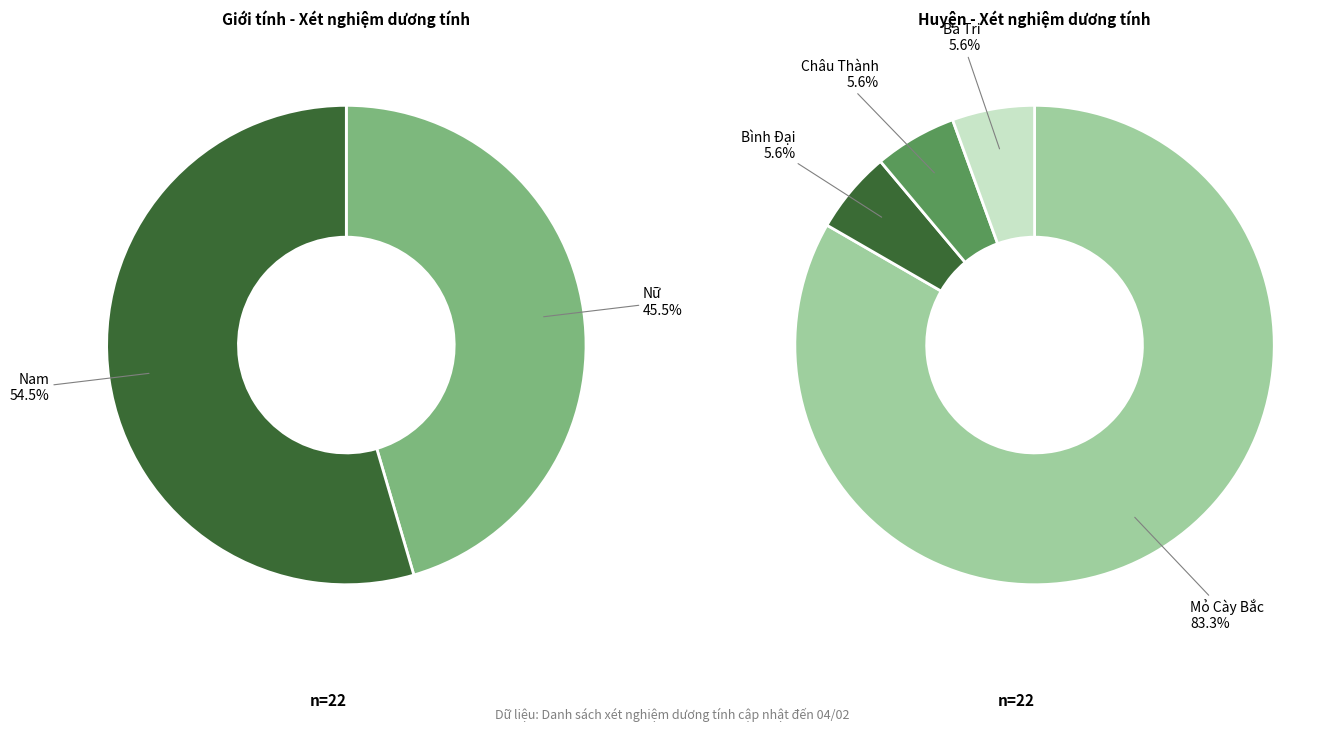

Which has a higher value, Nam or Nữ?

Nam